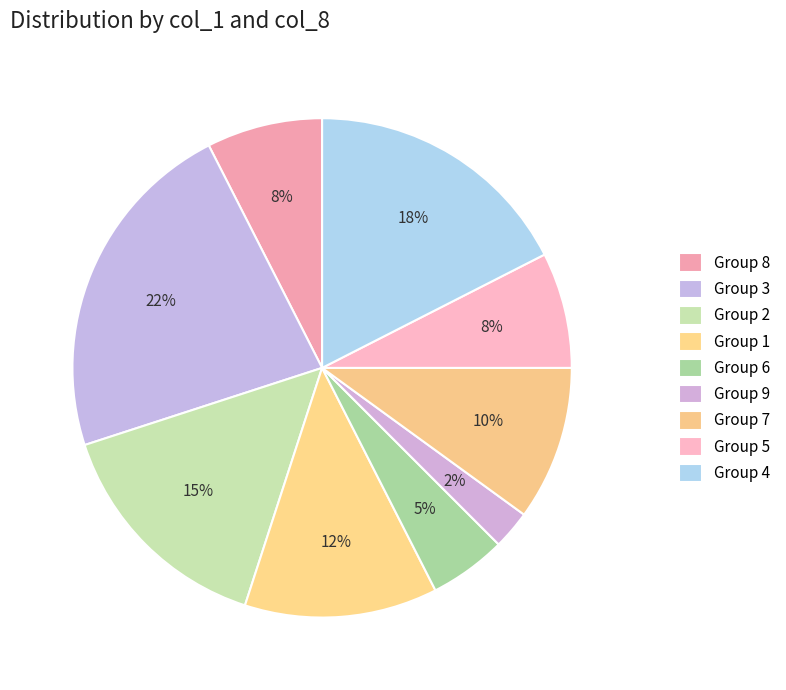

How many slices are in this pie chart?

9